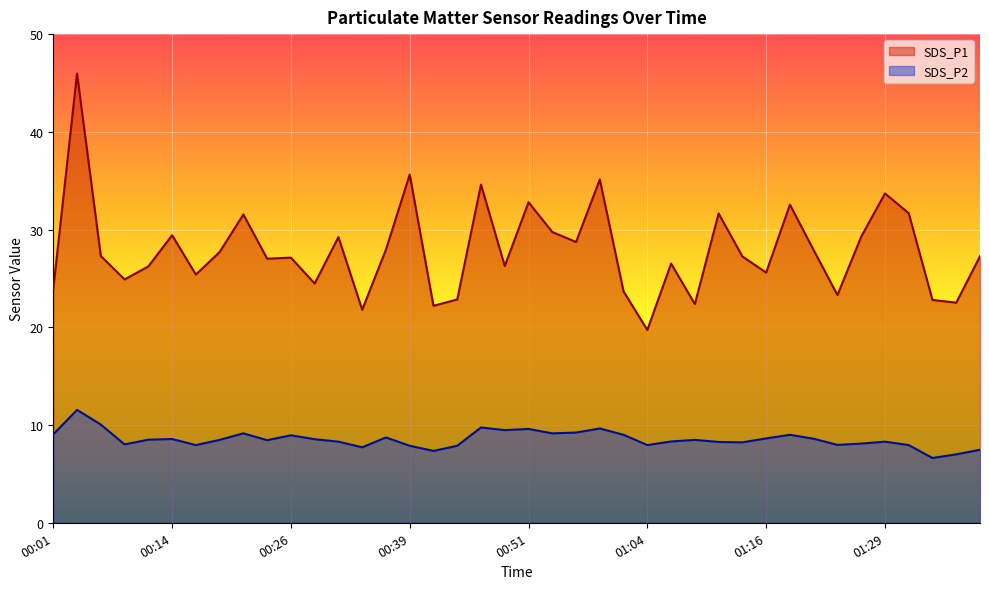

What is the difference between the highest and lowest values at 00:14?

20.9